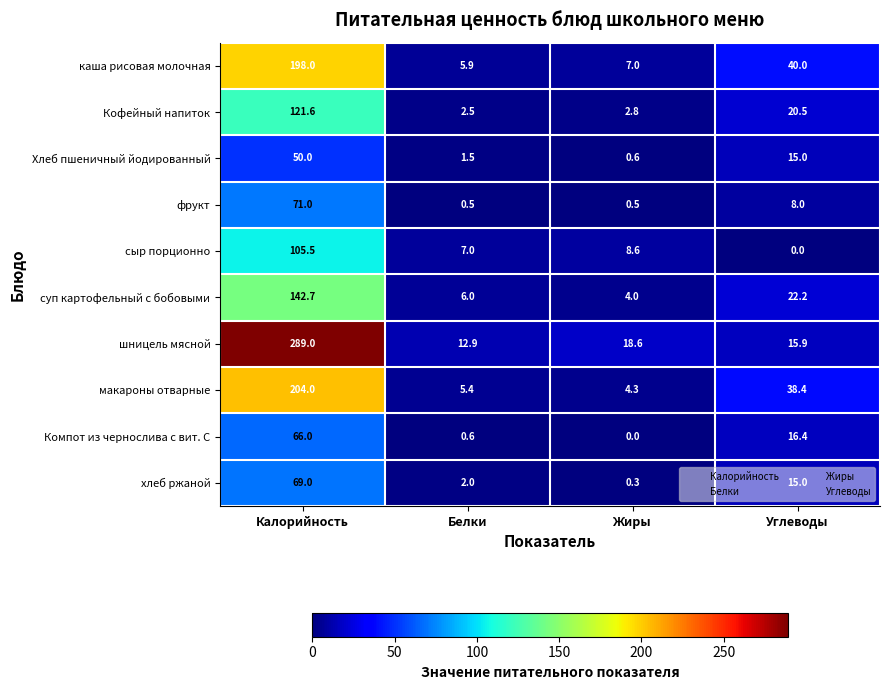

What is the difference between the Компот из чернослива с вит. С values at Жиры and Калорийность?

66.0